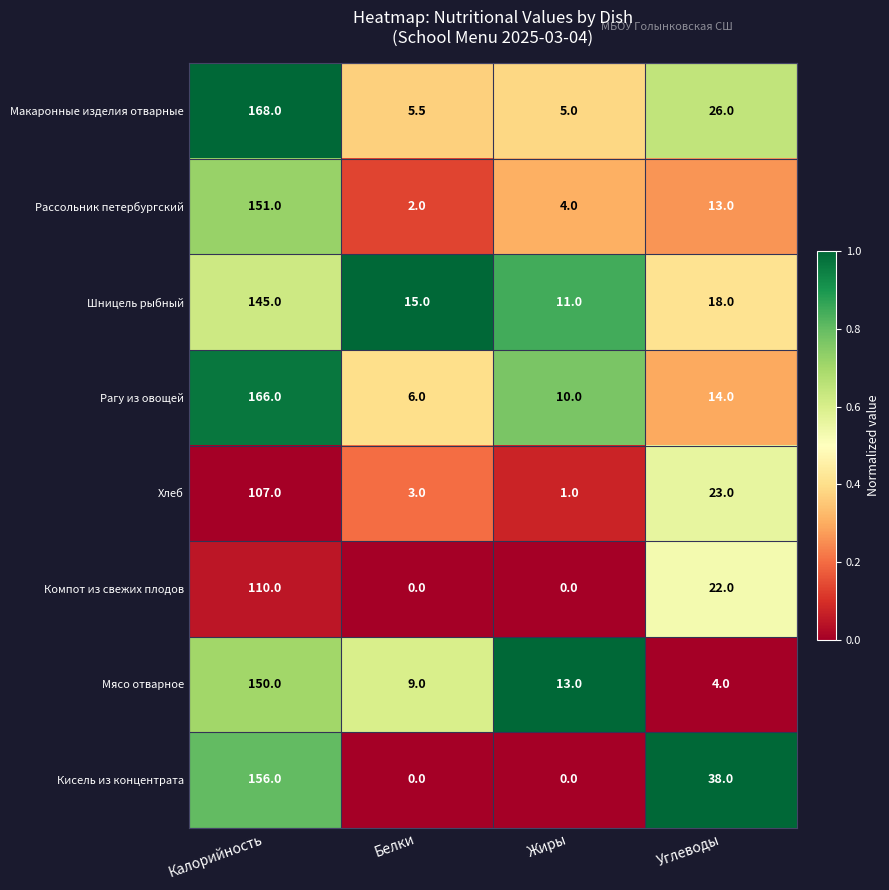

At Калорийность, list the series in order from smallest to largest.

Хлеб, Компот из свежих плодов, Шницель рыбный, Мясо отварное, Рассольник петербургский, Кисель из концентрата, Рагу из овощей, Макаронные изделия отварные